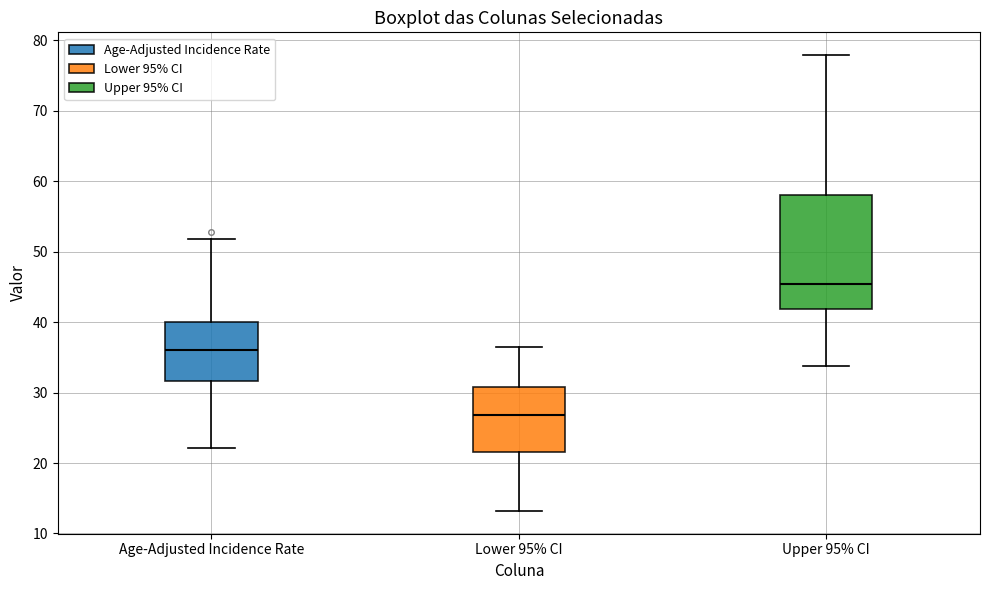

Which box's median line is the highest?

Upper 95% CI